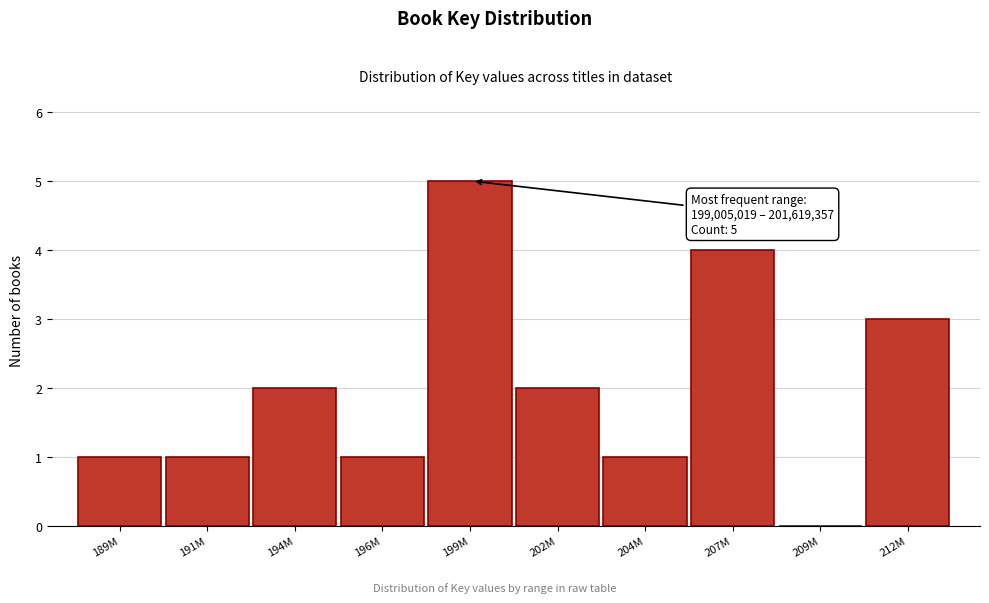

Reading left to right, transcribe all the data shown in this chart.

189M=1	191M=1	194M=2	196M=1	199M=5	202M=2	204M=1	207M=4	209M=0	212M=3